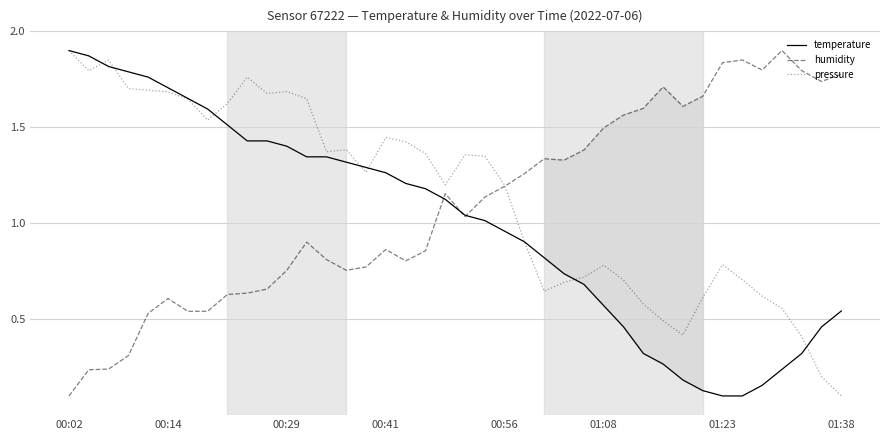

How many lines are shown in the chart?

3